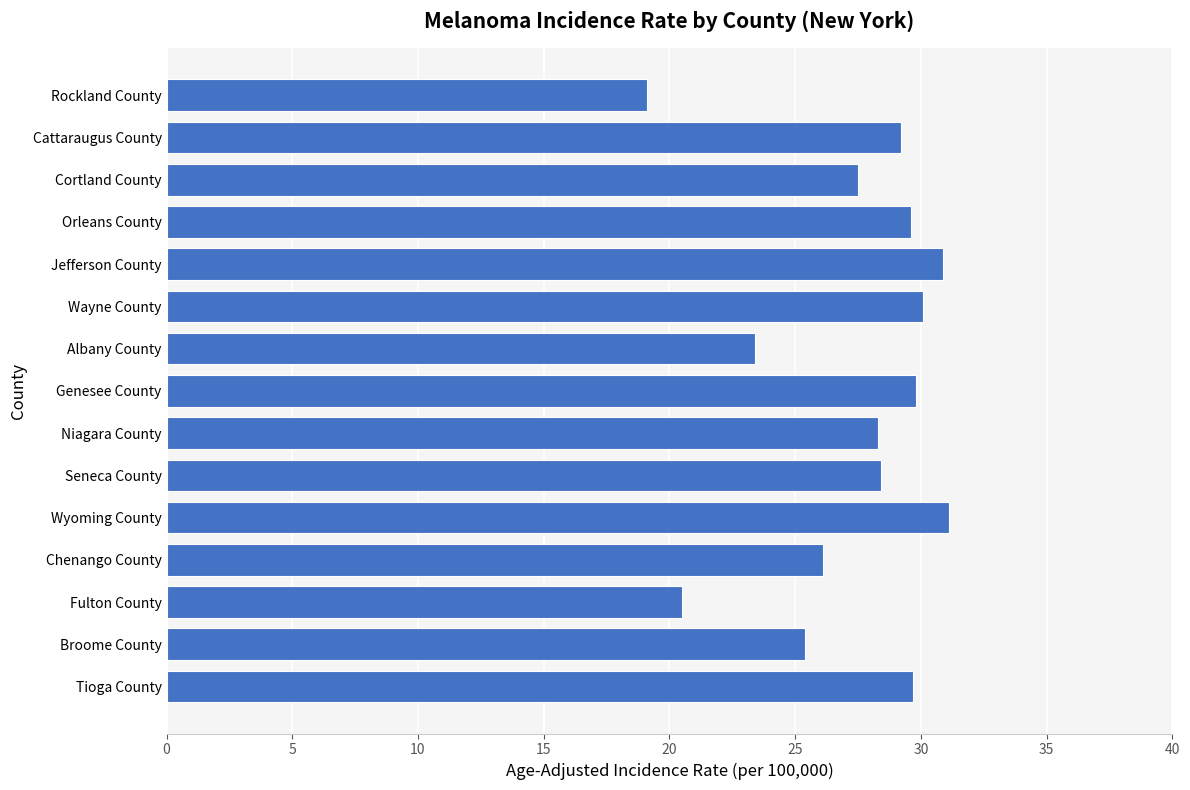

What value does the data have at Orleans County?

29.6